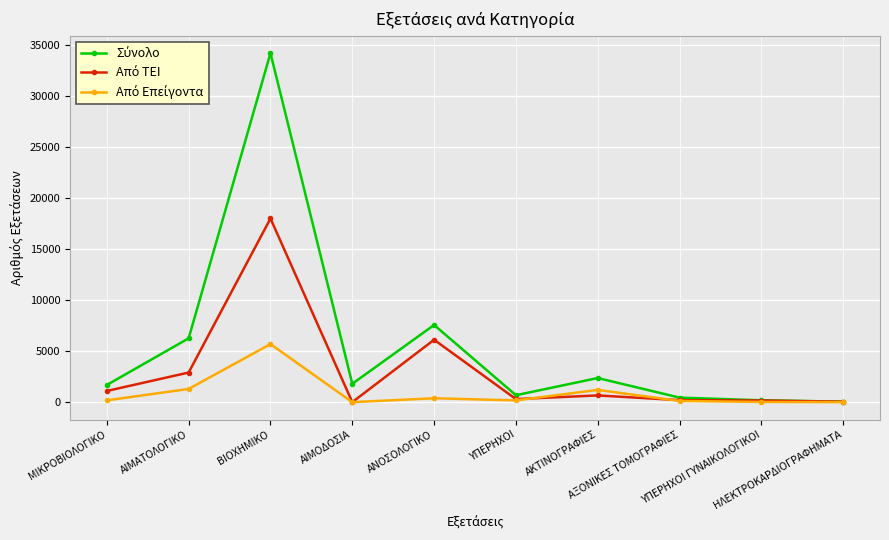

How many interior local peaks does the Σύνολο series have?

3